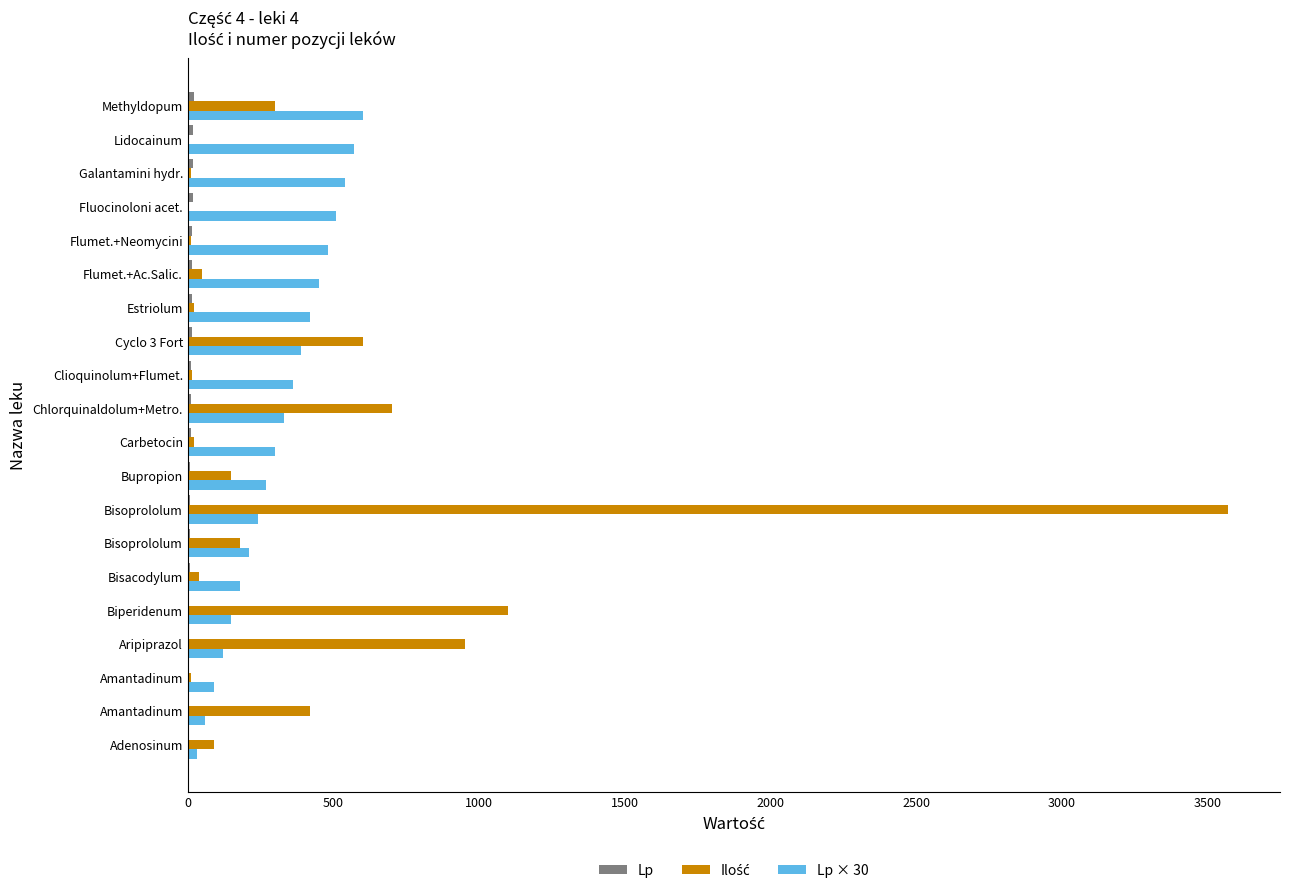

At how many categories does at least one series exceed 2883?

1